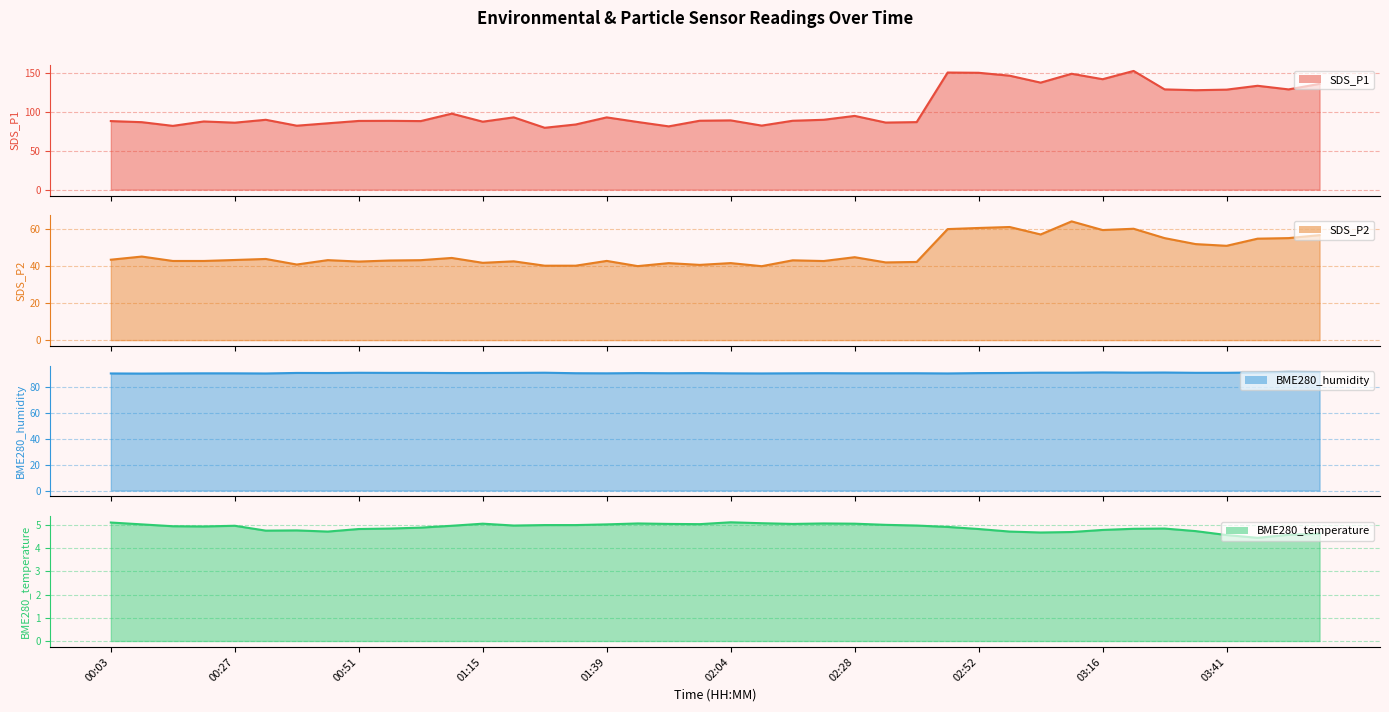

What is the difference between the maximum and minimum values in the BME280_temperature series?

0.7